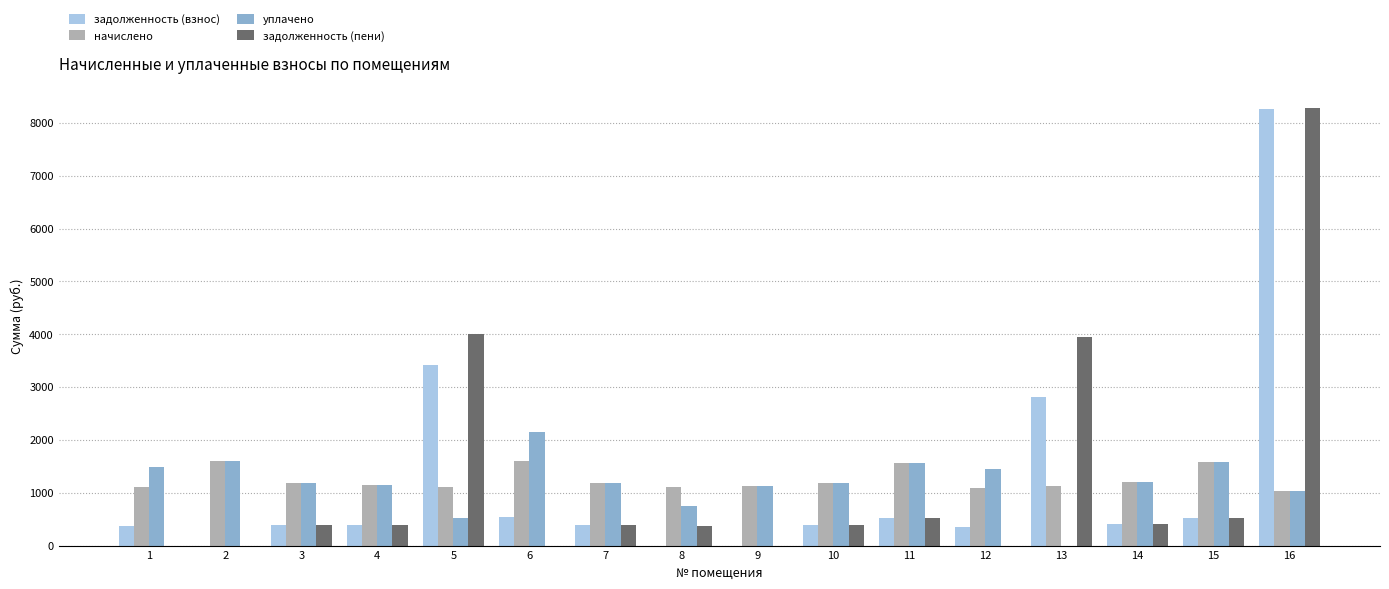

The value of уплачено at 4 is 1140.1. True or false?

True